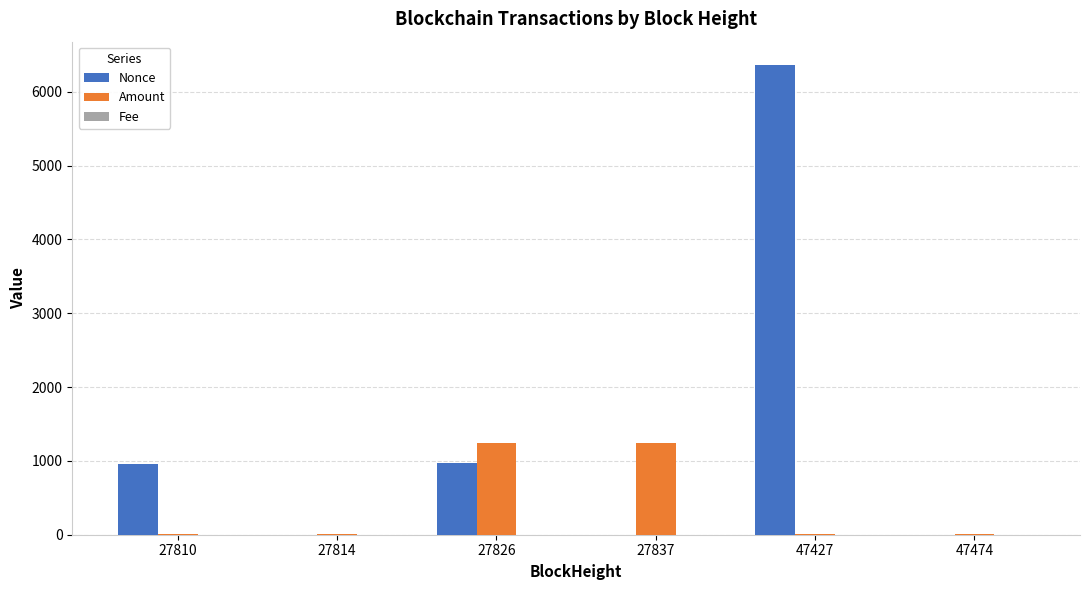

The Nonce series shows 0.0 at 27814. True or false?

True